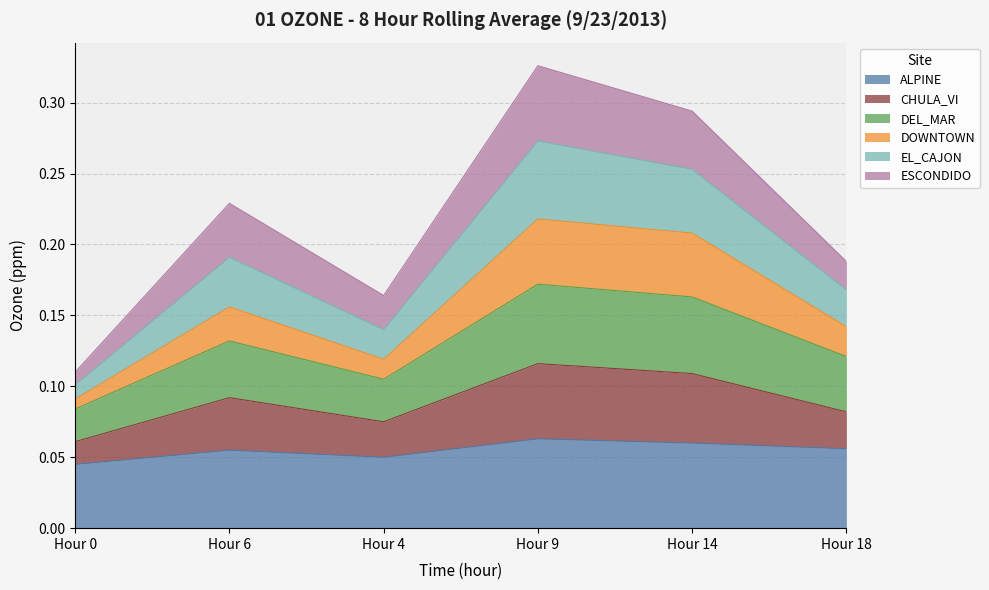

True or false: ALPINE and EL_CAJON intersect in this chart.

False